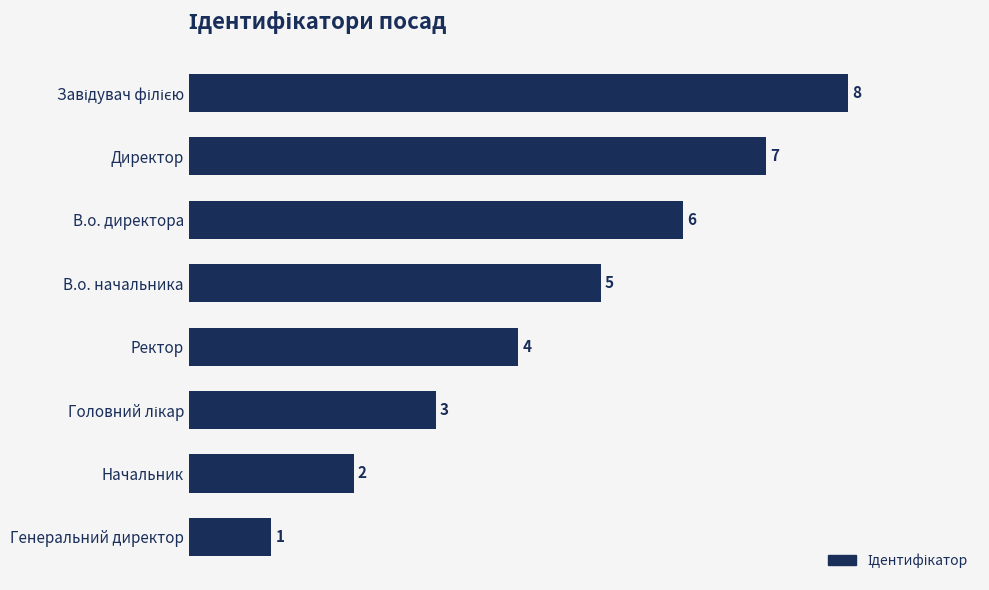

Where is the data nearest to the value 4?

Ректор